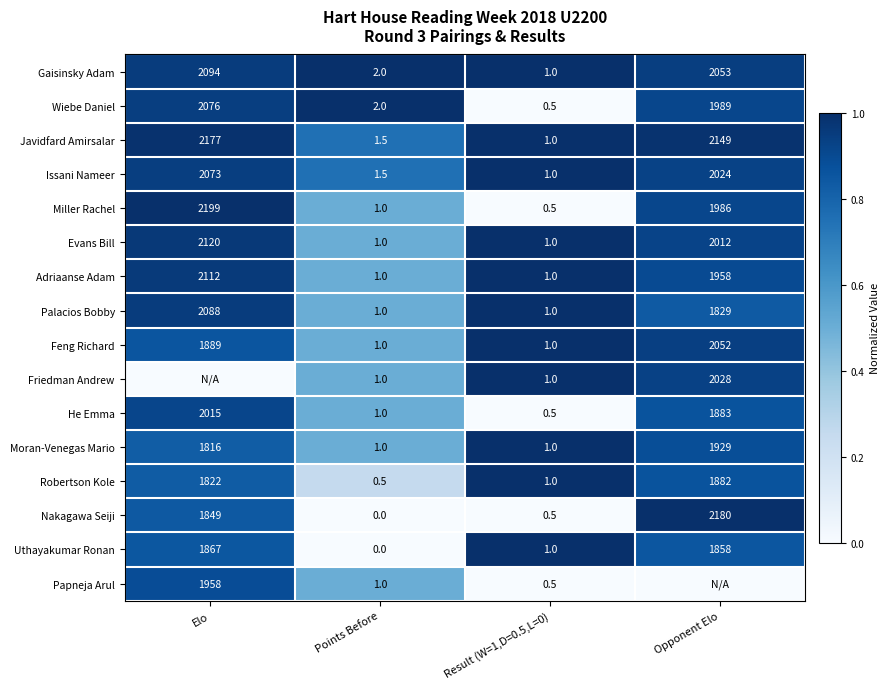

Which category has the highest value in the Nakagawa Seiji series?

Opponent Elo